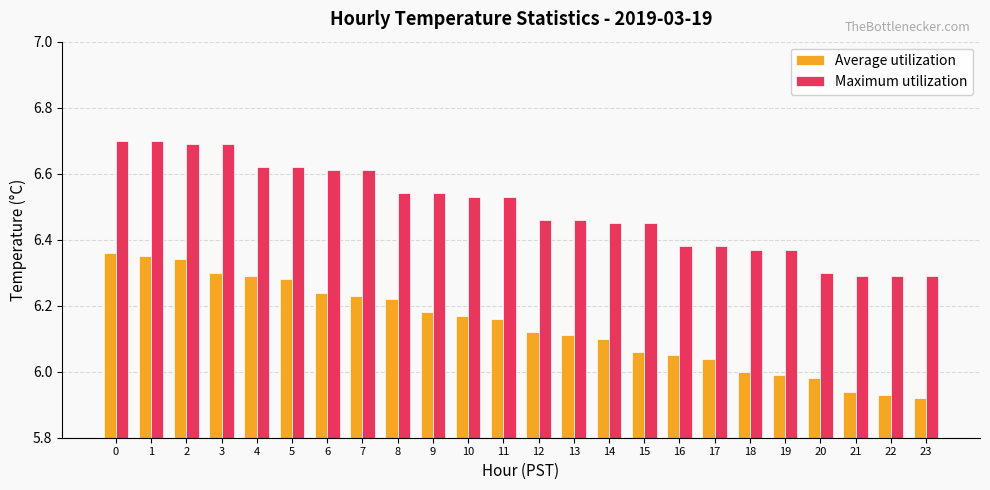

What is the difference between the Maximum utilization values at 19 and 23?

0.1